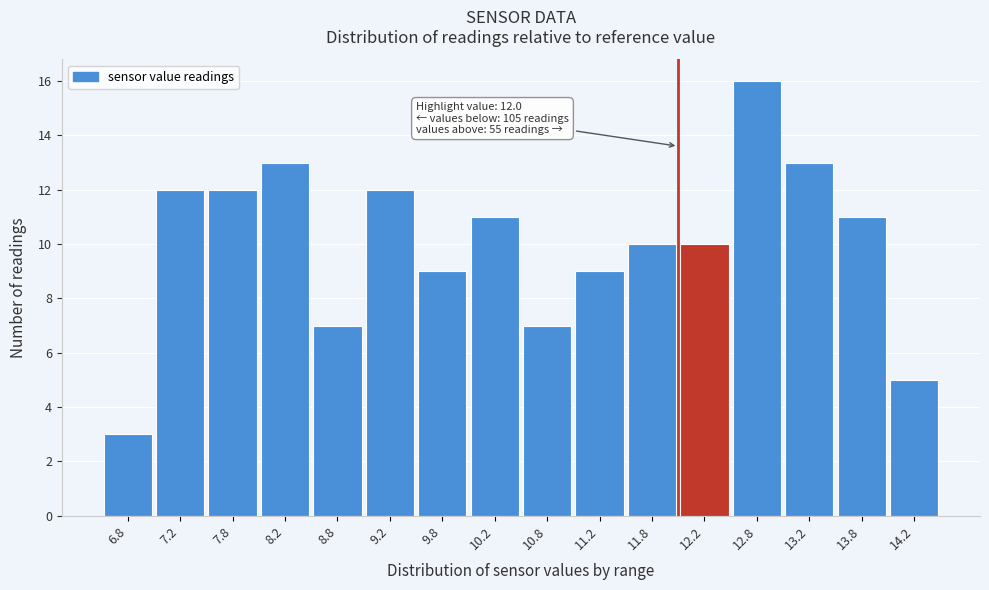

Which range on the x-axis has the tallest bar?

12.5 to 13.0